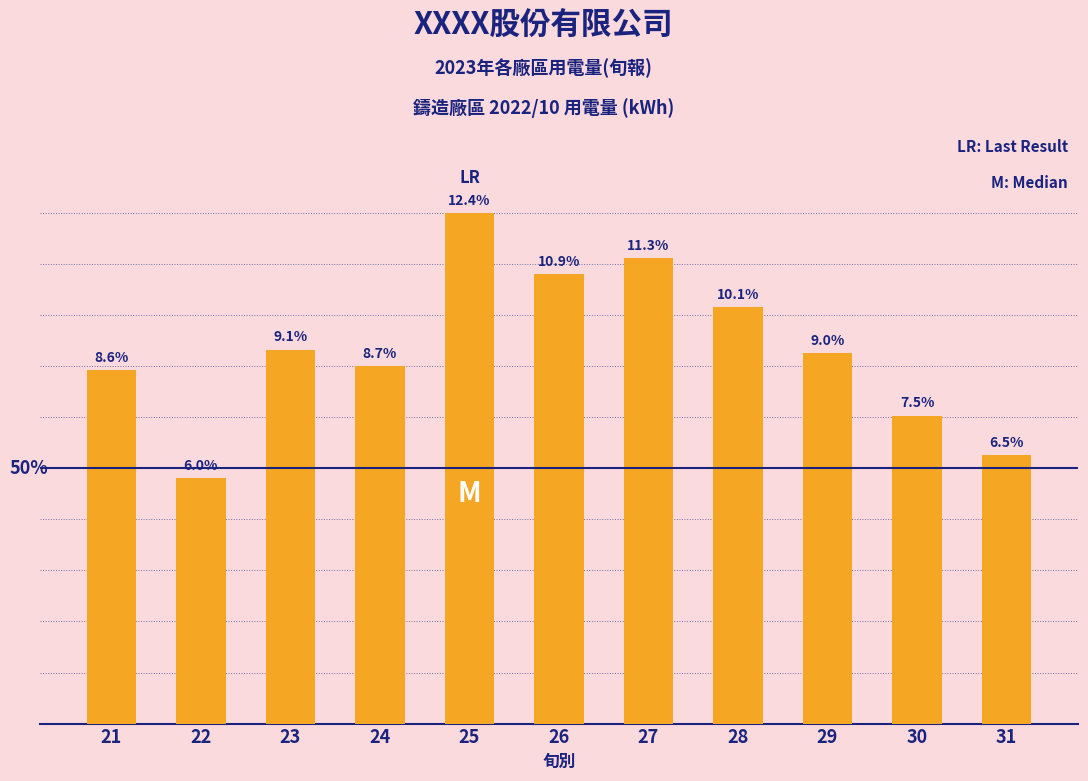

Which label corresponds to the largest value in the chart?

25